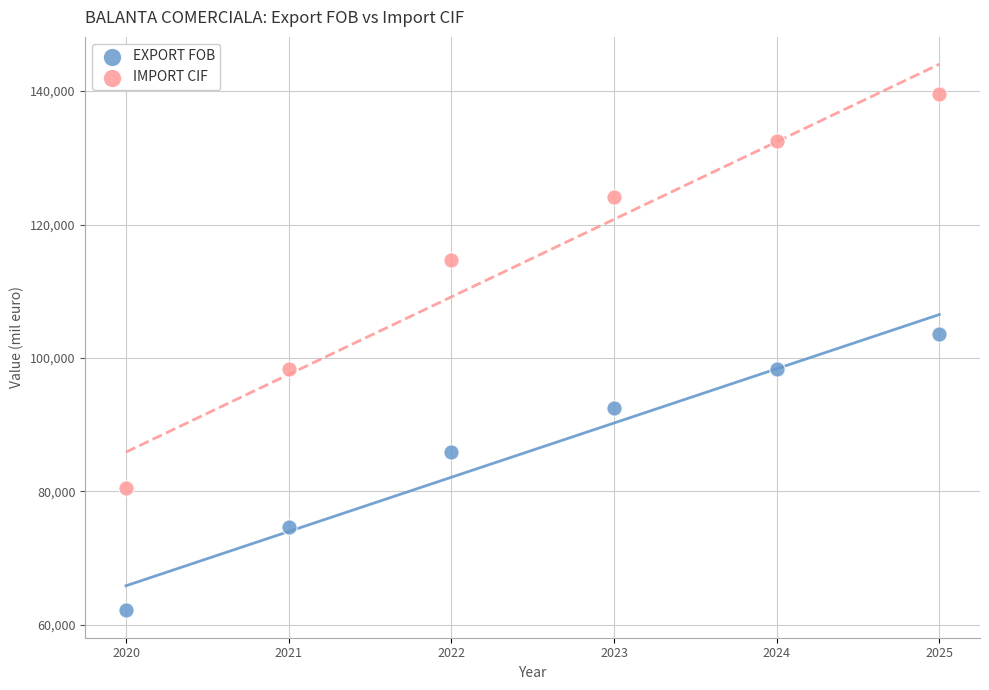

Across all data points, what is the average Y value?

100579.7